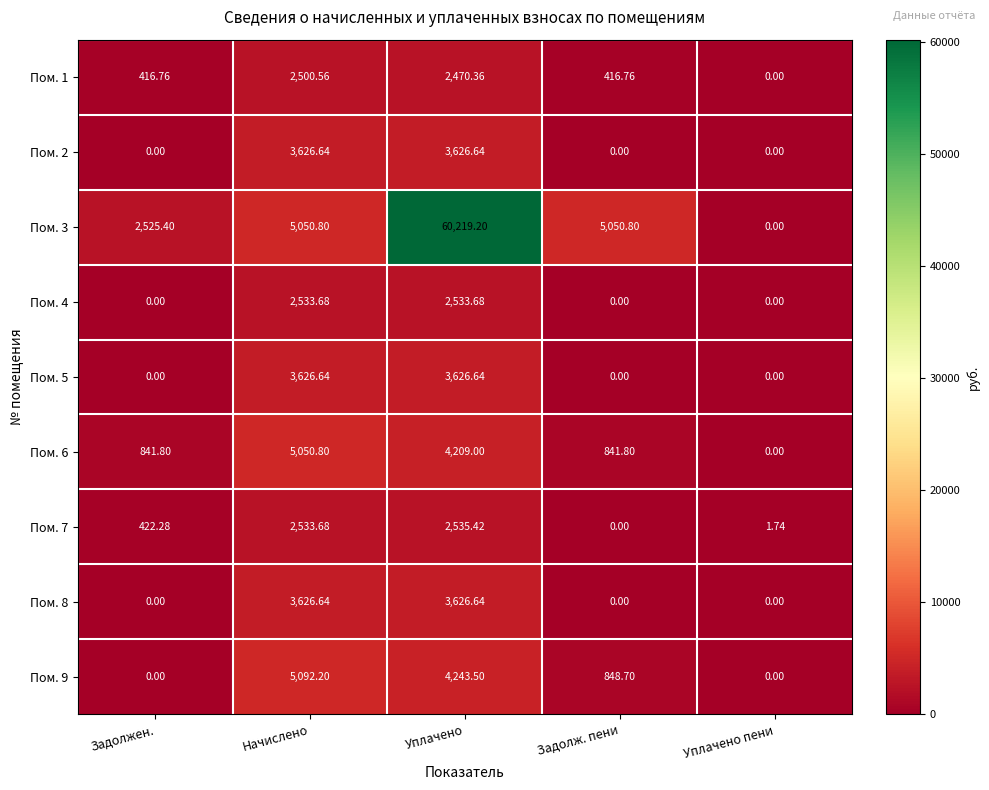

Is the value of Пом. 7 at Задолжен. greater than the value of Пом. 8 at Уплачено?

No